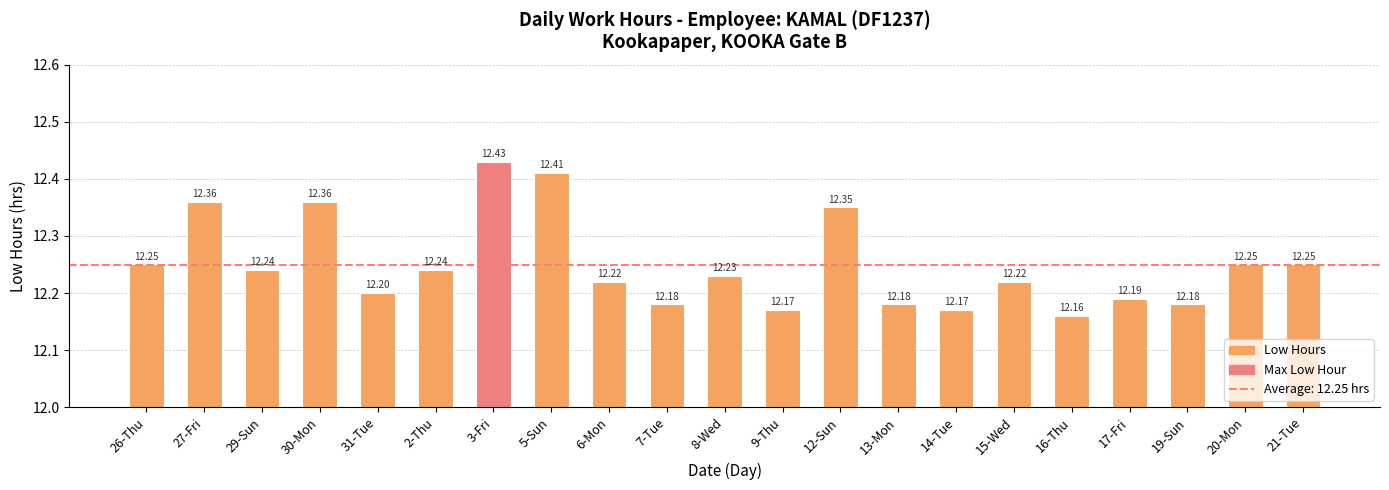

What value does the data have at 16-Thu?

12.2